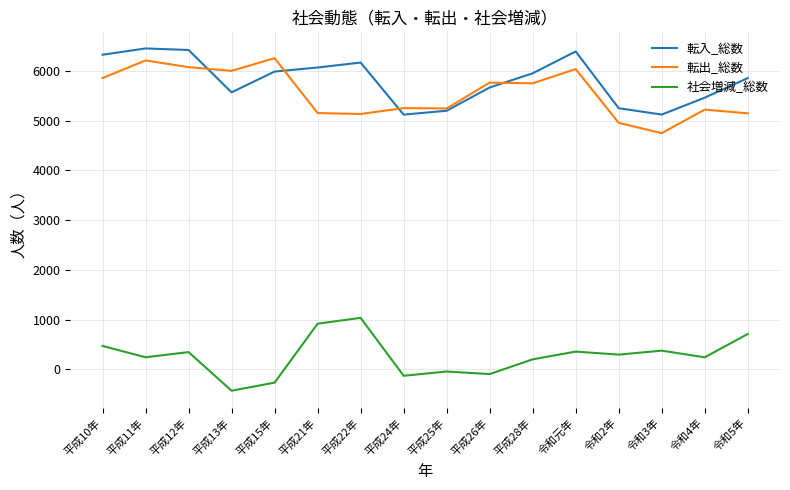

What is the maximum value shown in the chart?

6452